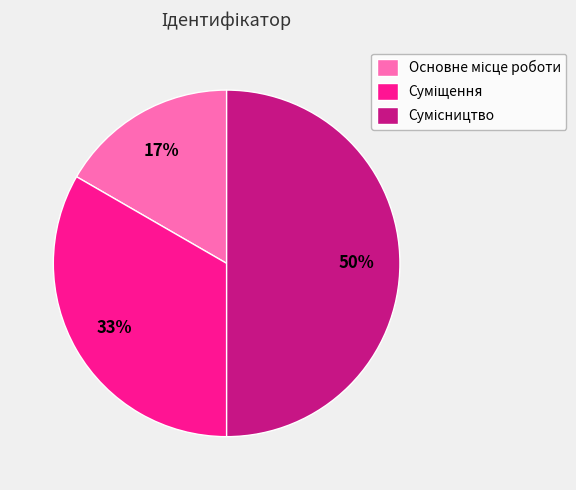

To the nearest percent, what is the average slice percentage?

33%